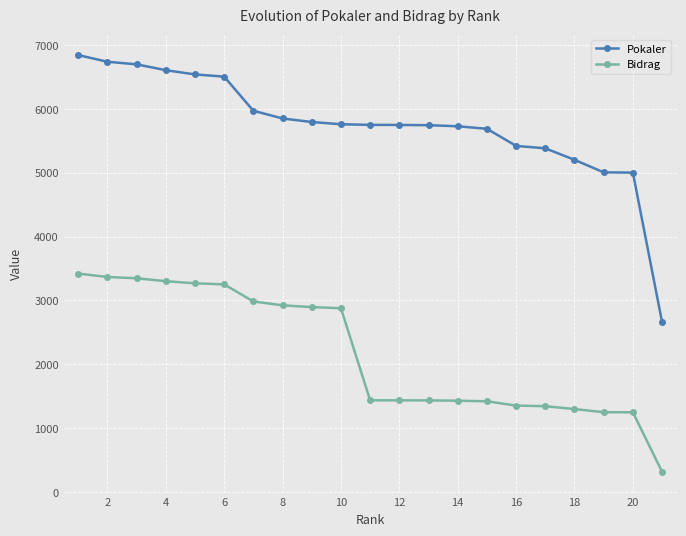

Rank the series by their maximum value, from highest to lowest.

Pokaler, Bidrag